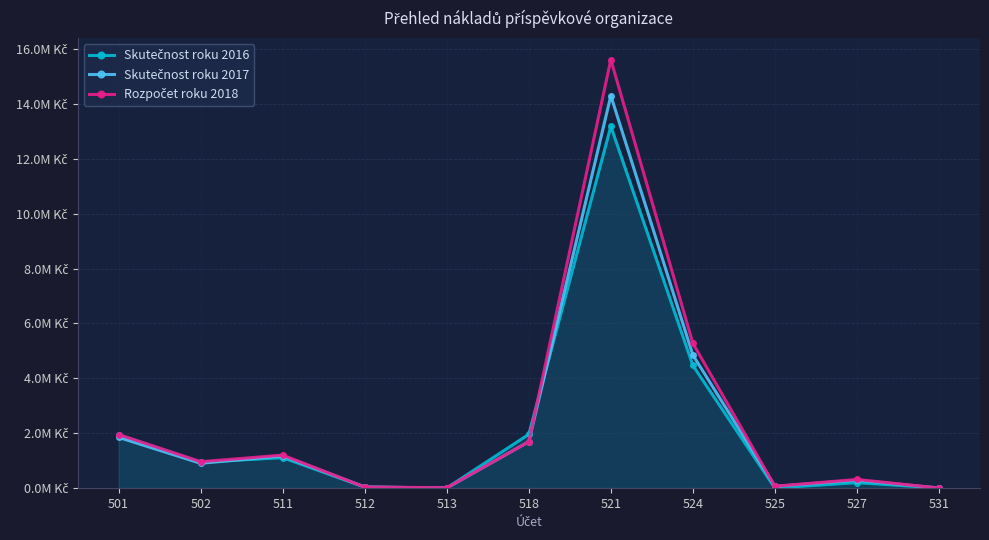

Is this an area chart (filled region under the line)?

Yes